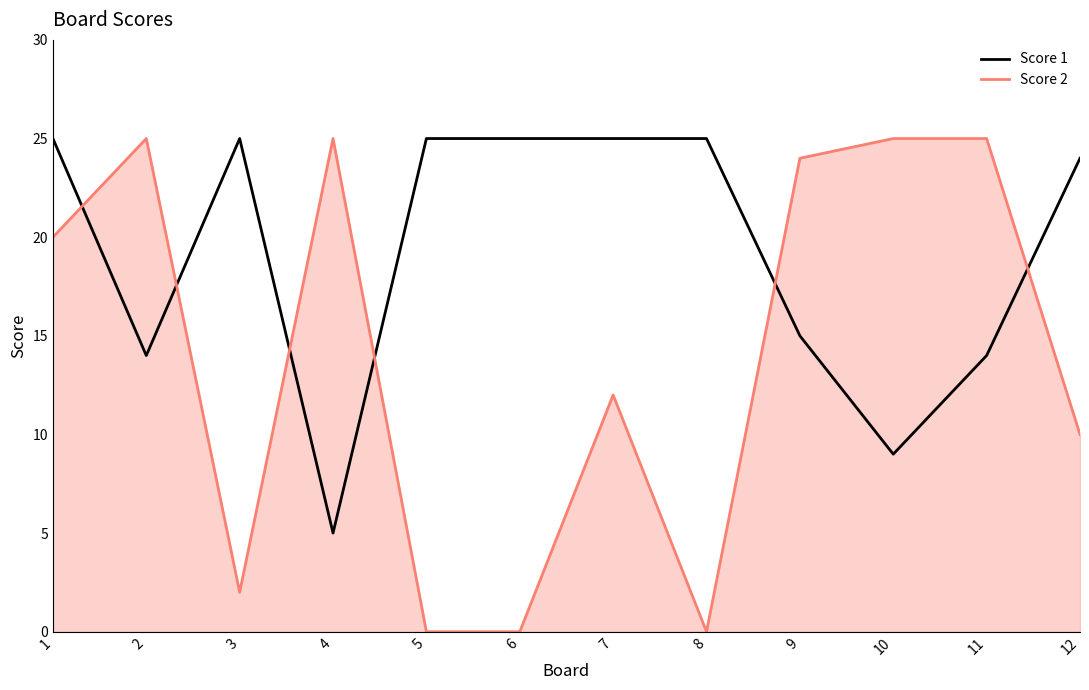

Reading left to right, what are all the values shown in this chart?

Score 1: 1=25	2=14	3=25	4=5	5=25	6=25	7=25	8=25	9=15	10=9	11=14	12=24
Score 2: 1=20	2=25	3=2	4=25	5=0	6=0	7=12	8=0	9=24	10=25	11=25	12=10